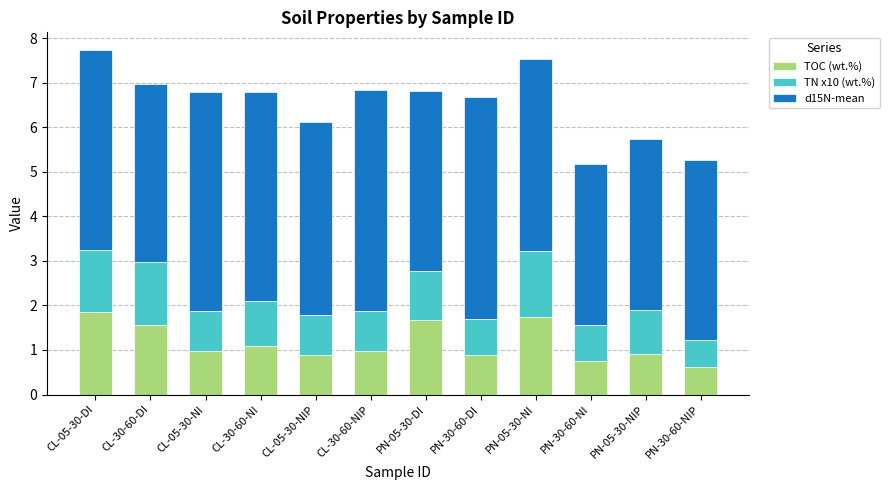

How many categories are shown in the chart?

12